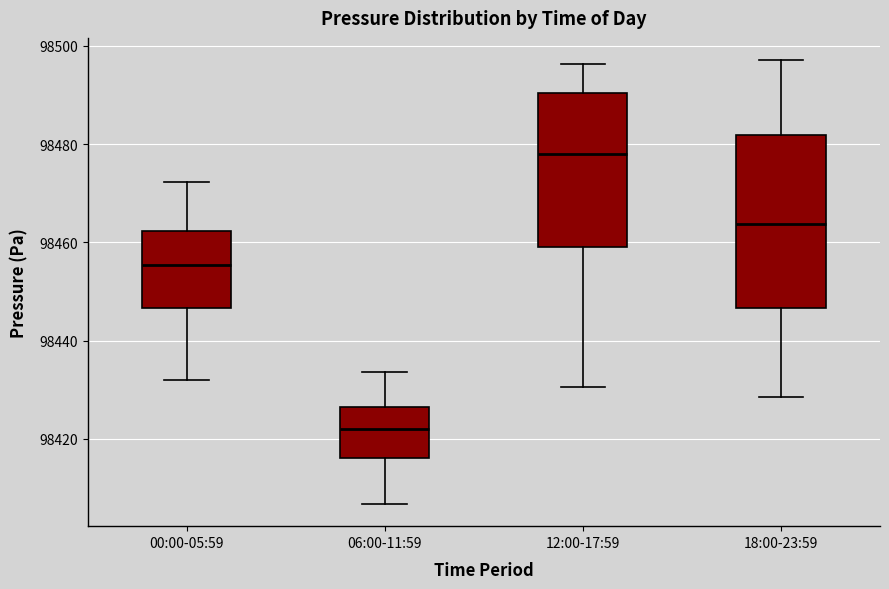

Where is the upper edge of the box for 12:00-17:59 on the y-axis? The values are not printed on the chart, so give them approximately, as read against the axis.

98490